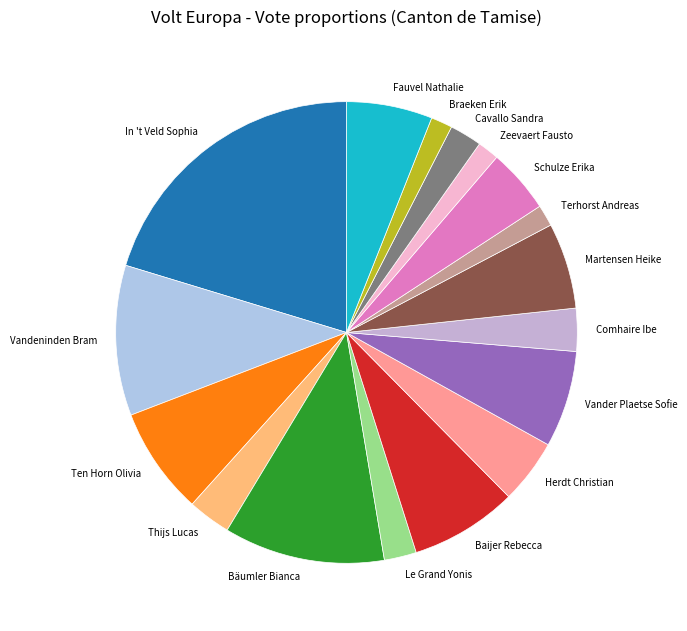

Is Schulze Erika the majority of the pie?

No